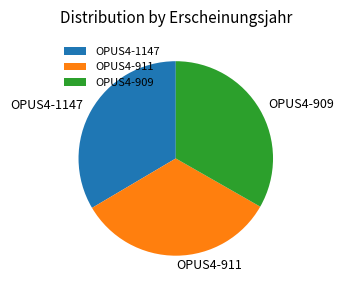

Is the sum of OPUS4-911 and OPUS4-909 greater than half?

Yes